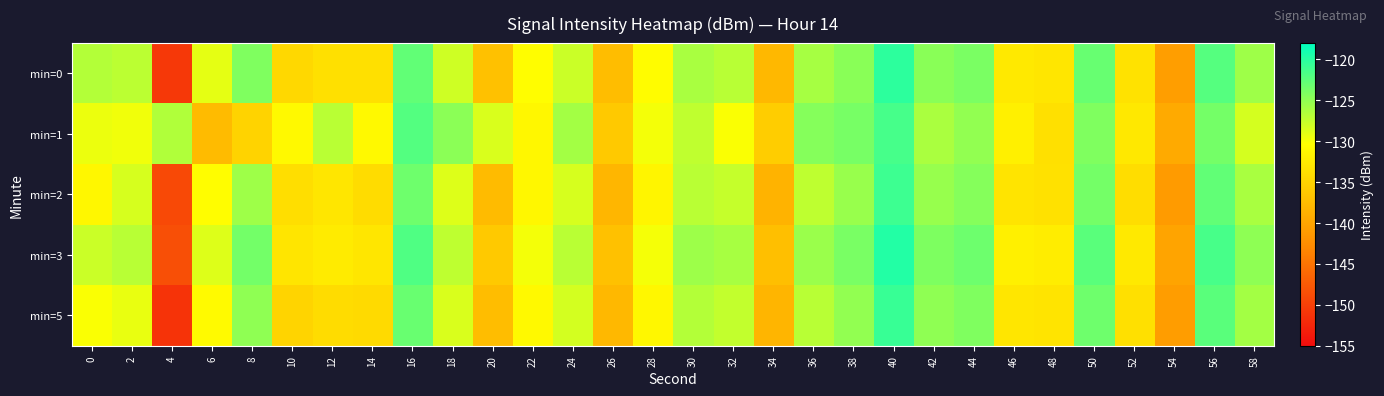

List the series in order of their peak value, highest first.

min=3, min=0, min=5, min=2, min=1